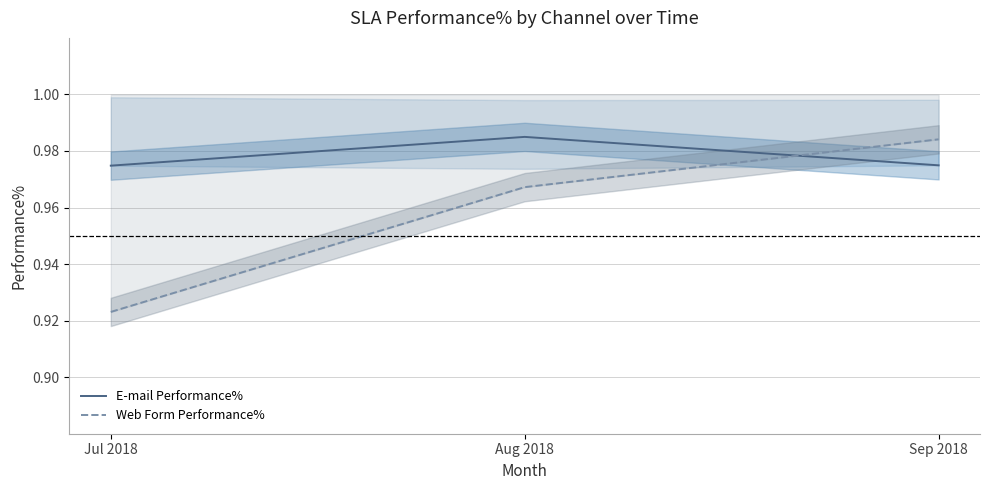

Does the chart display data point markers on the line(s)?

No